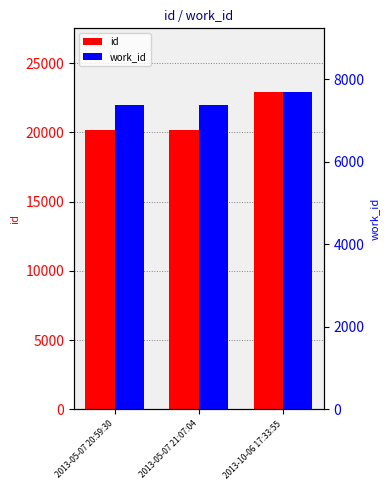

List the series in order of their overall mean, lowest first.

work_id, id